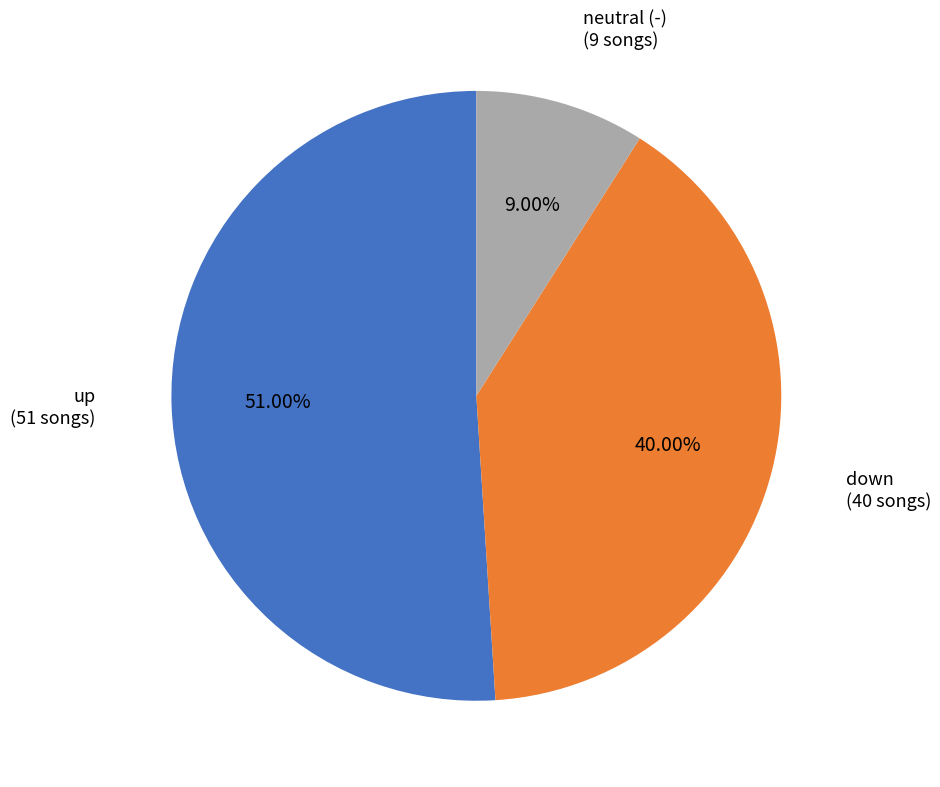

Is there a majority slice in this chart?

Yes